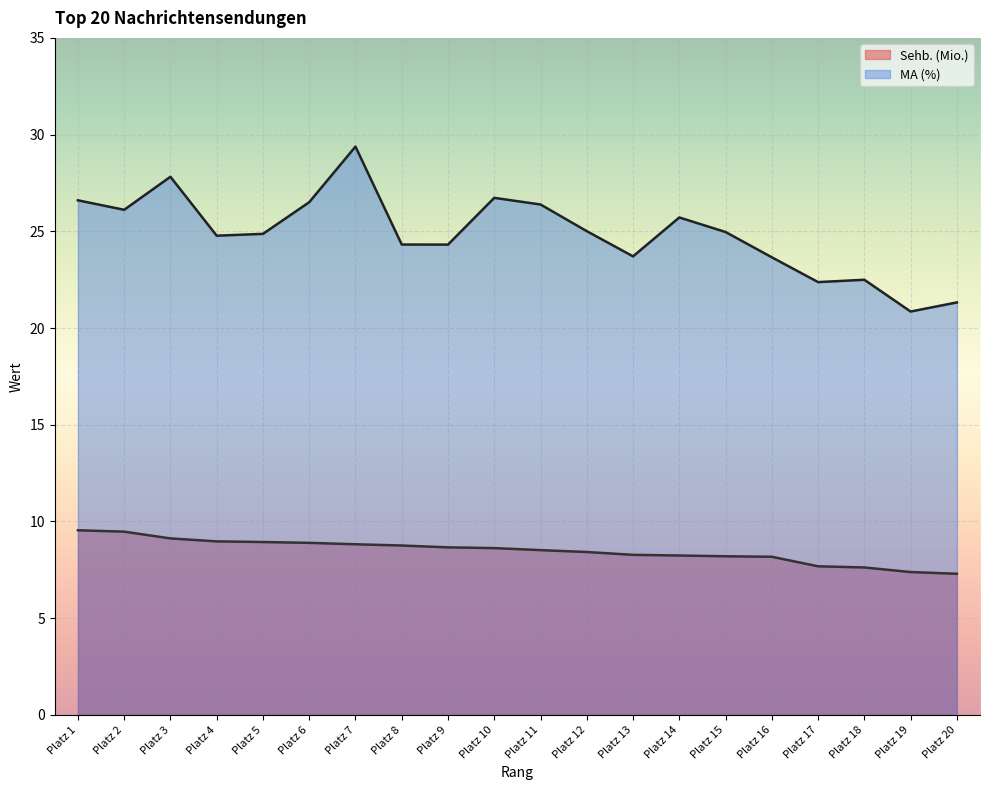

Which series has the largest total across all categories?

MA (%)